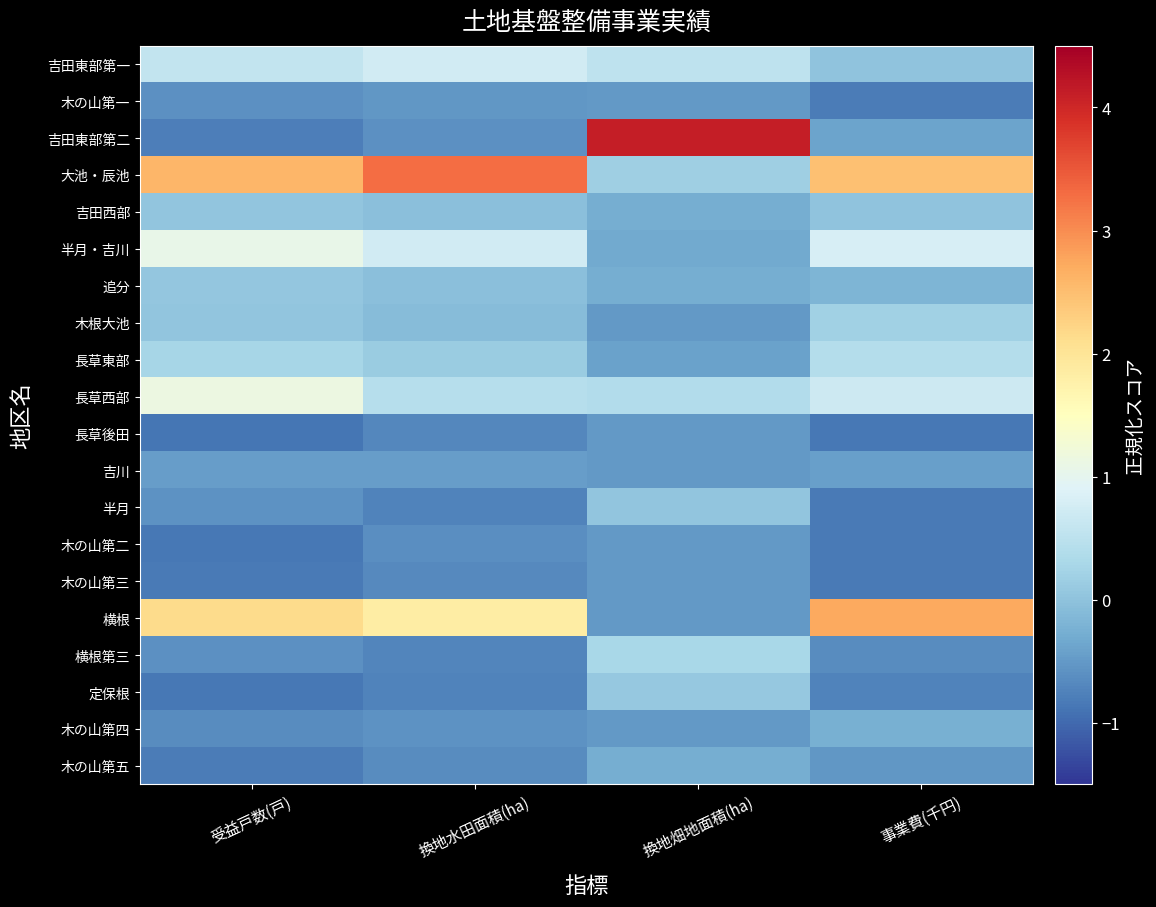

Between 換地水田面積(ha) and 換地畑地面積(ha), which series saw the biggest shift?

吉田東部第二